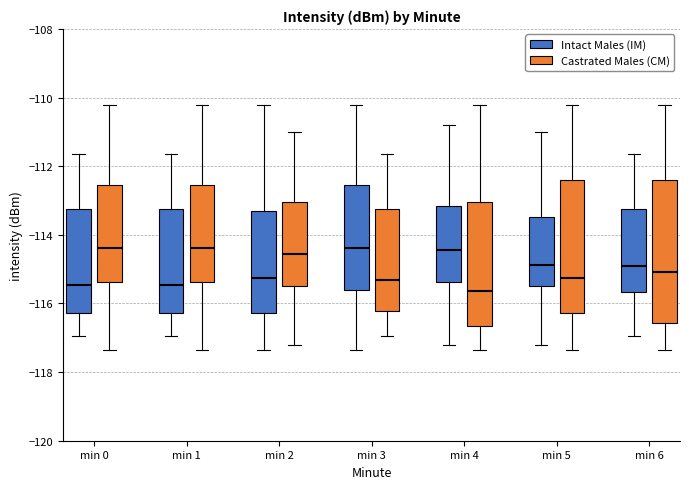

Comparing the boxes themselves (not the whiskers), which one is the tallest?

min 6 (Castrated Males (CM))